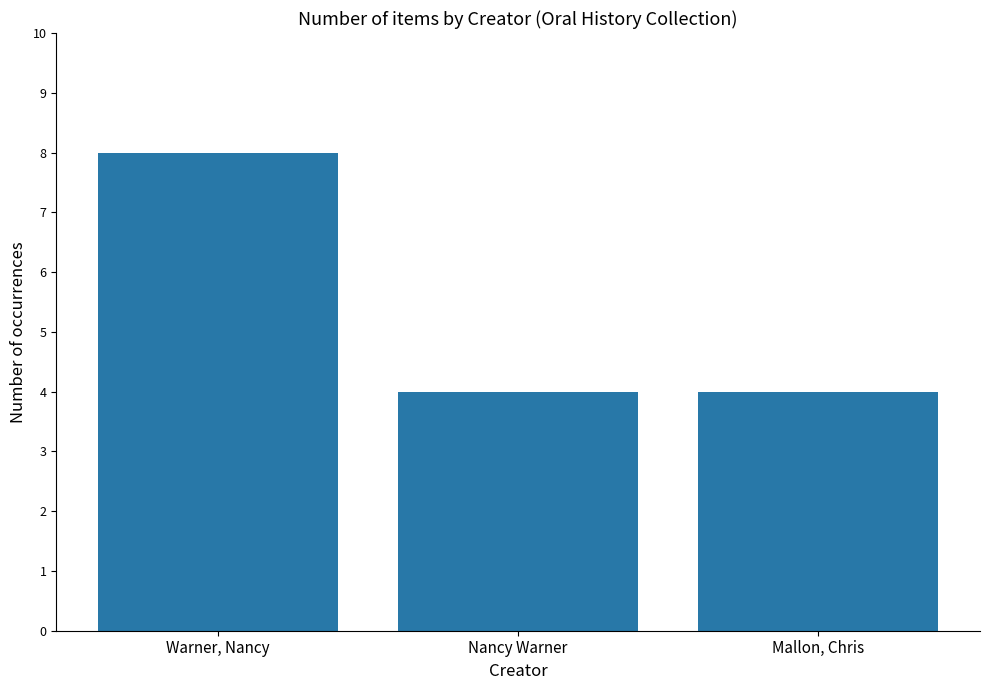

Reading left to right, list all the values displayed in this chart.

Warner, Nancy=8	Nancy Warner=4	Mallon, Chris=4